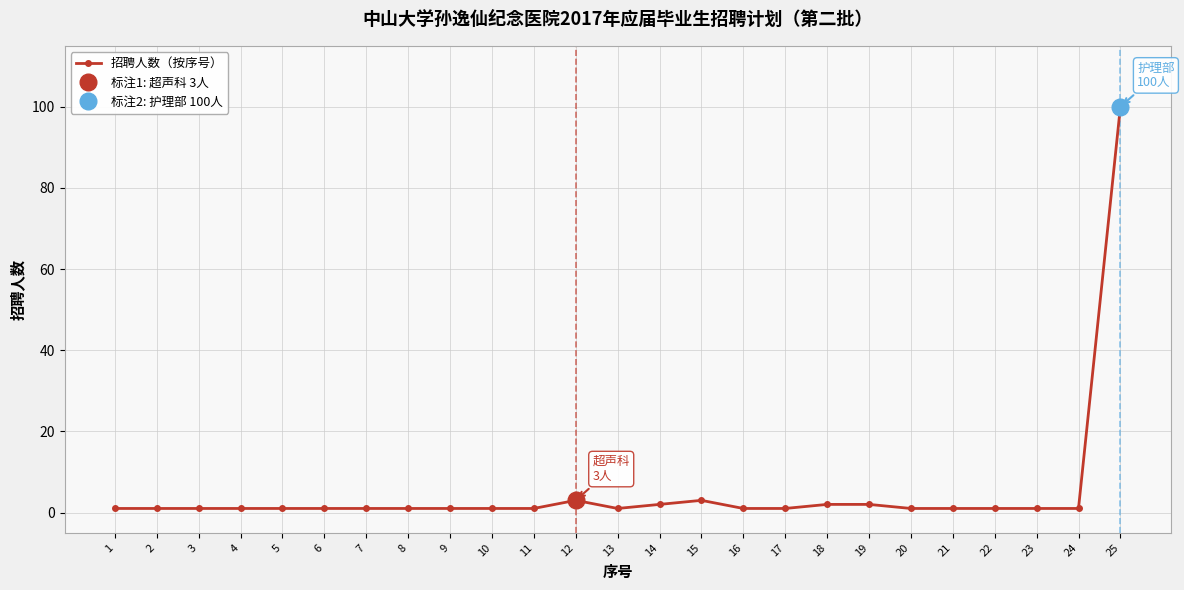

Is it true that the value at 22 is 1?

True